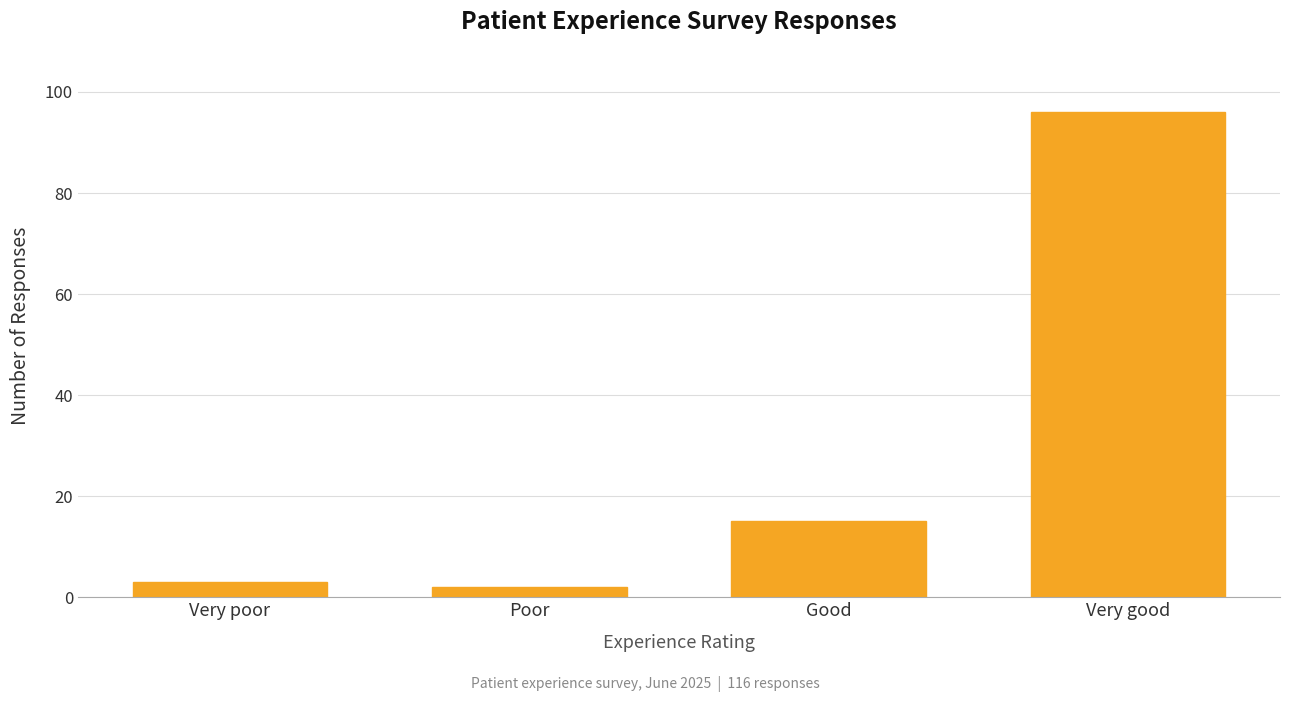

Reading left to right, list all the values displayed in this chart.

3	2	15	96